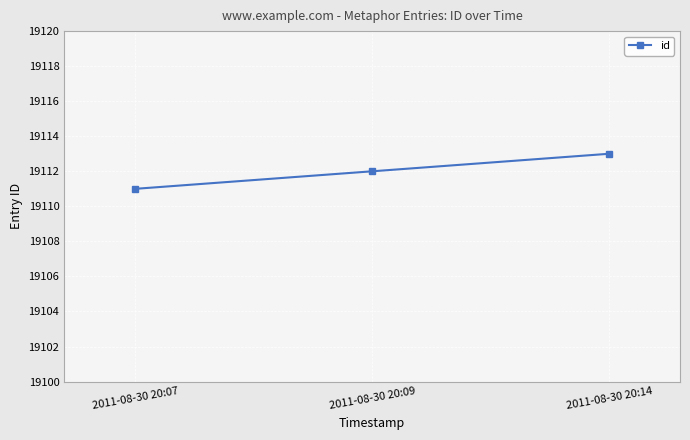

At which category does the chart reach its peak across all series?

2011-08-30 20:14